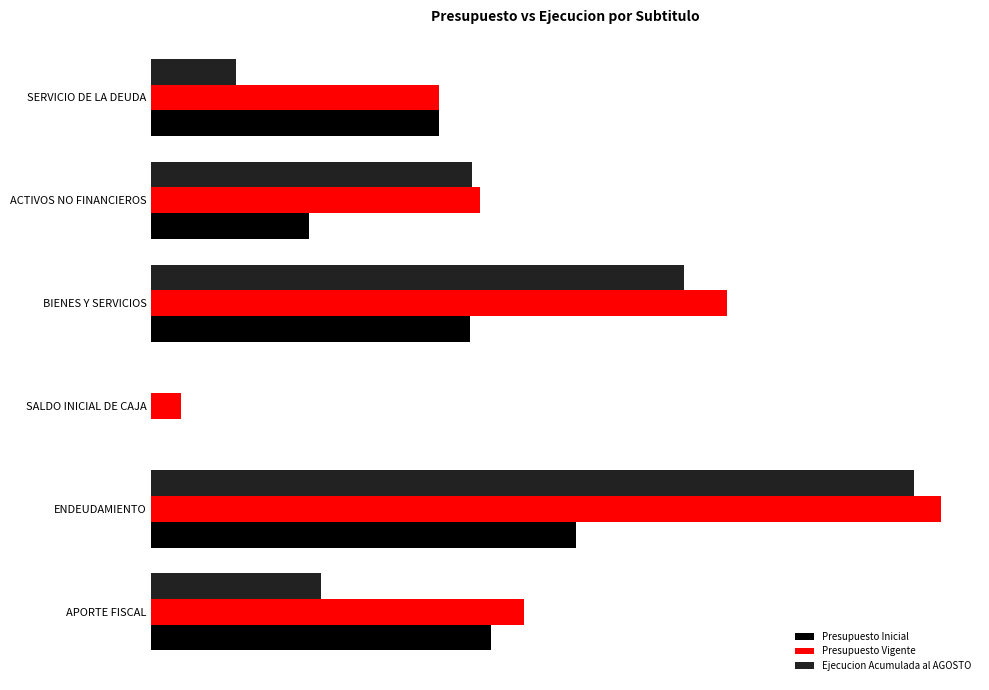

List the series in order of their peak value, lowest first.

Presupuesto Inicial, Ejecucion Acumulada al AGOSTO, Presupuesto Vigente